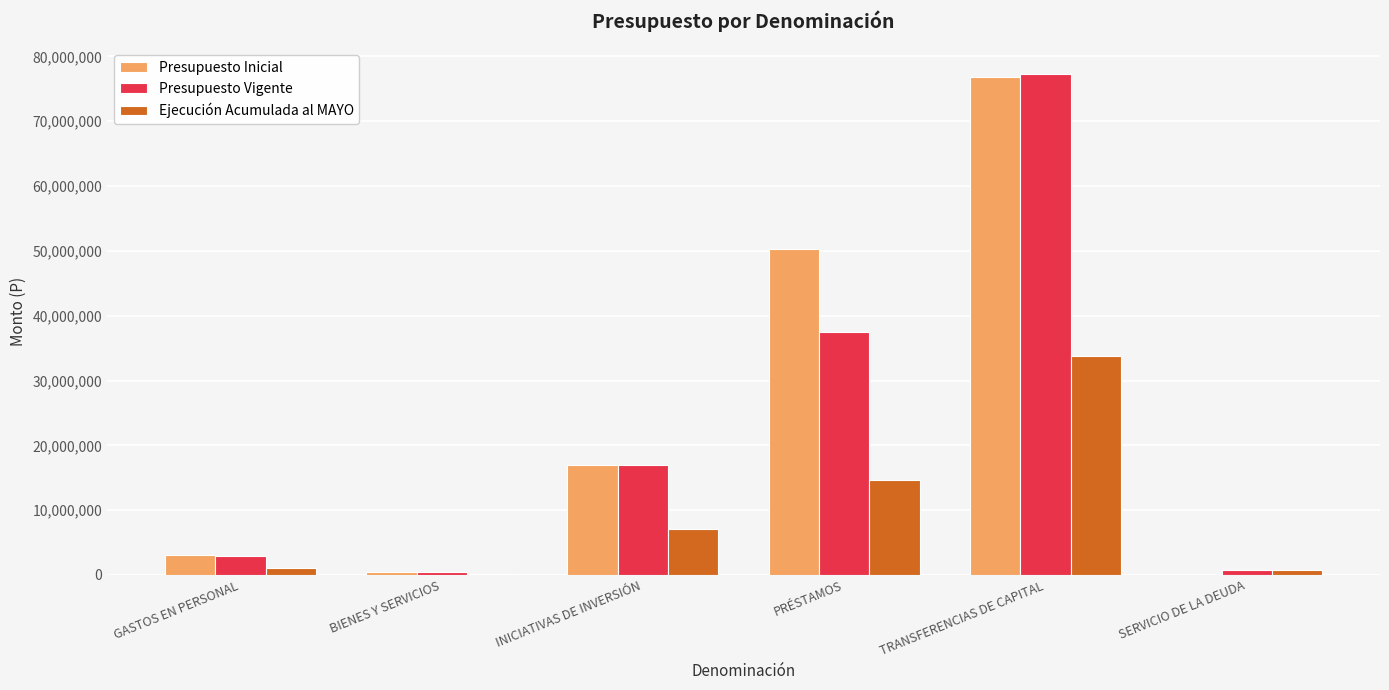

Is it true that Presupuesto Vigente equals 77355654 at TRANSFERENCIAS DE CAPITAL?

True